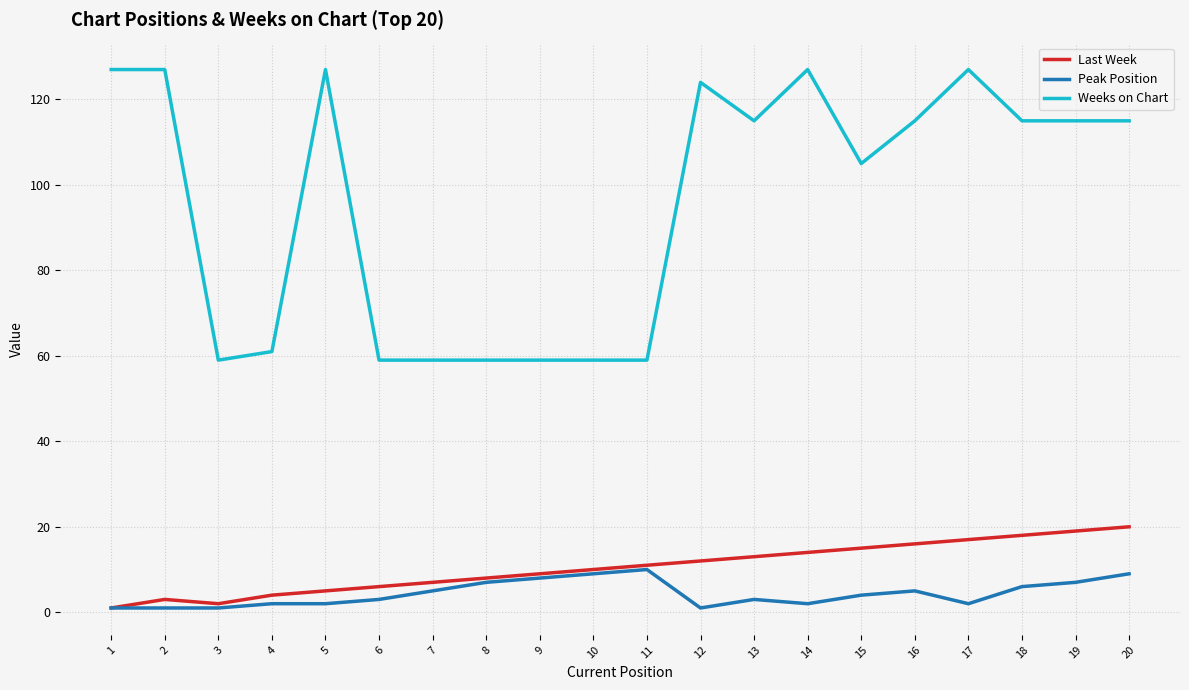

Reading left to right, extract all data points from this chart.

Last Week: 1	3	2	4	5	6	7	8	9	10	11	12	13	14	15	16	17	18	19	20
Peak Position: 1	1	1	2	2	3	5	7	8	9	10	1	3	2	4	5	2	6	7	9
Weeks on Chart: 127	127	59	61	127	59	59	59	59	59	59	124	115	127	105	115	127	115	115	115